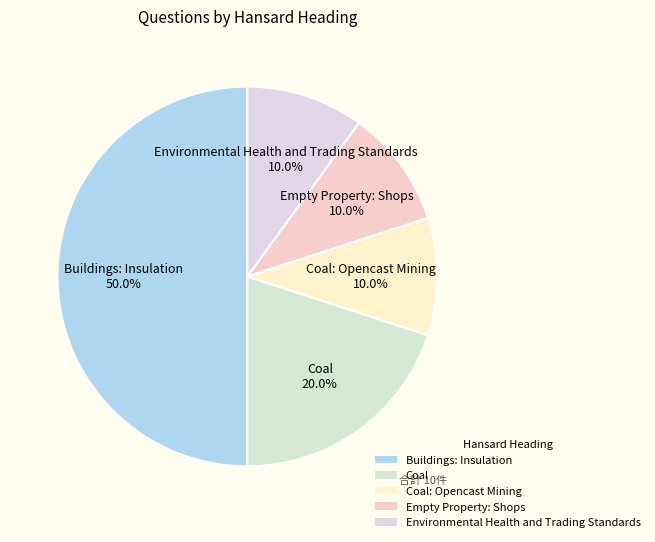

Does Empty Property: Shops account for over 50% of the chart?

No